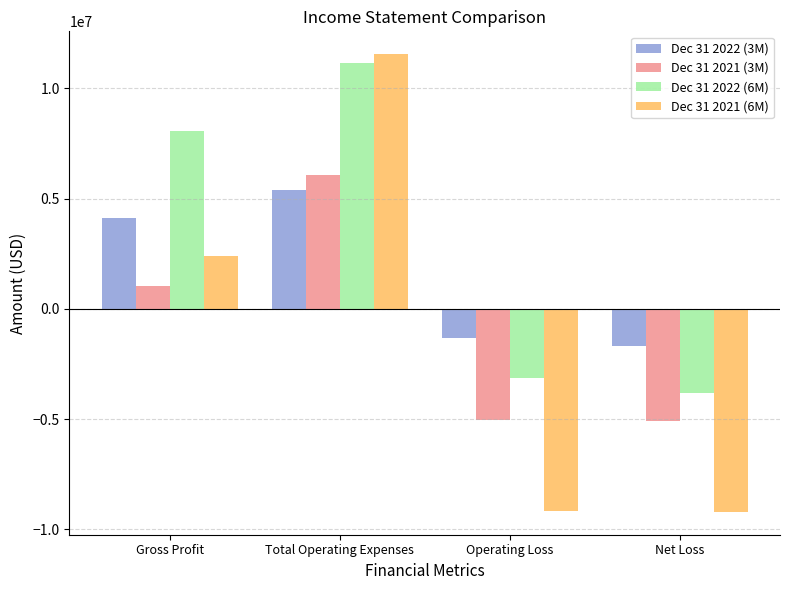

List the series in order of their peak value, highest first.

Dec 31 2021 (6M), Dec 31 2022 (6M), Dec 31 2021 (3M), Dec 31 2022 (3M)